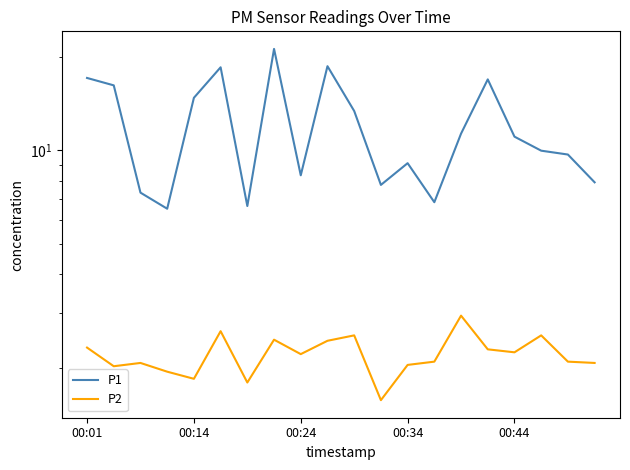

Which series has the largest range (max minus min)?

P1